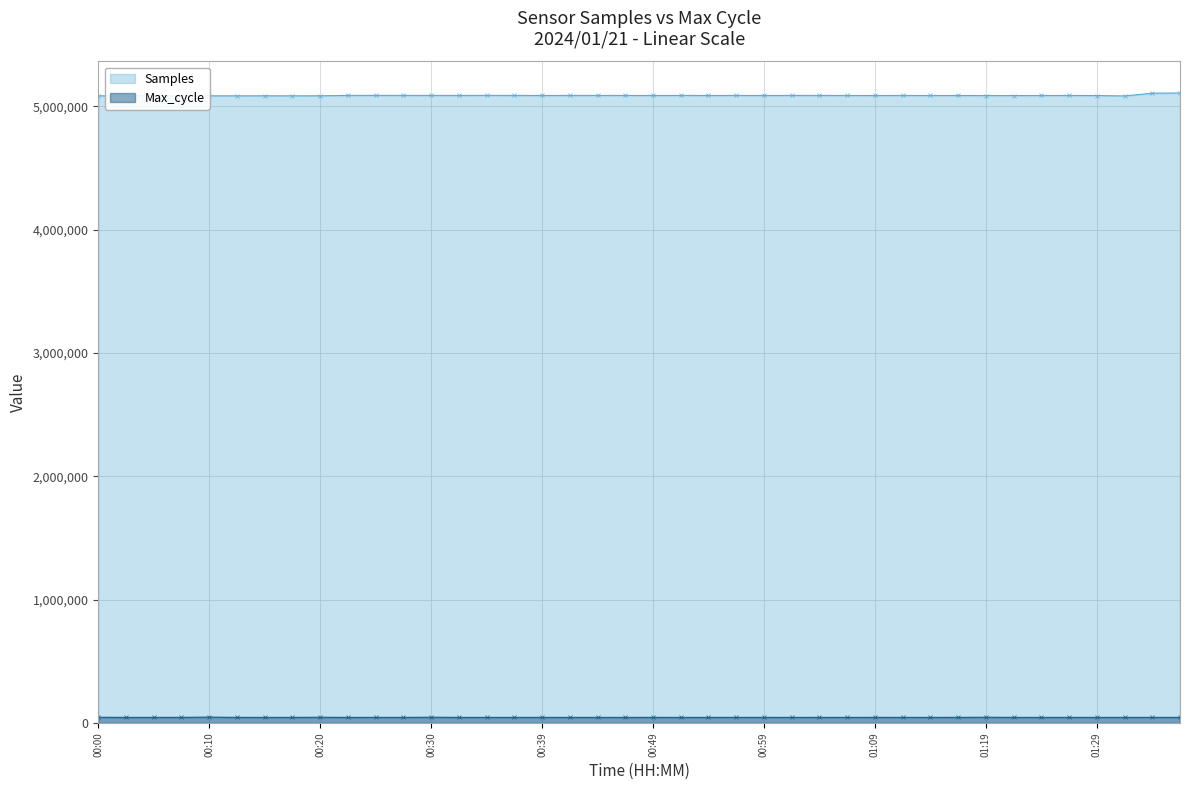

Rank the series by their average value, from highest to lowest.

Samples, Max_cycle